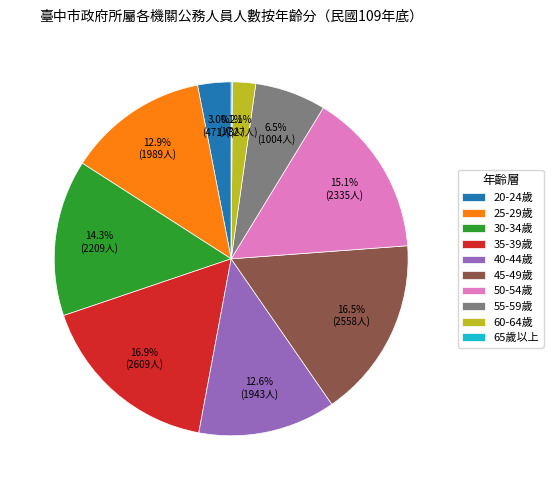

Which has a higher value, 60-64歲 or 35-39歲?

35-39歲